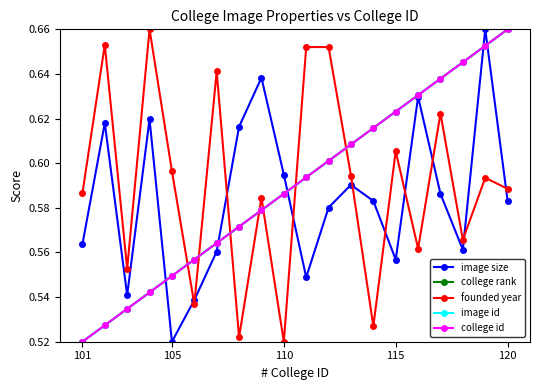

How many intersections are there between image size and college rank?

5